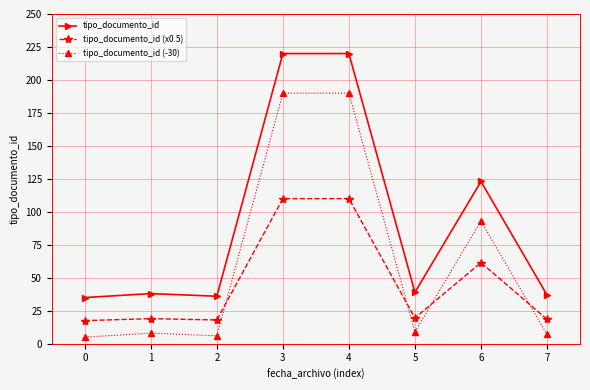

Which series has the largest total across all categories?

tipo_documento_id